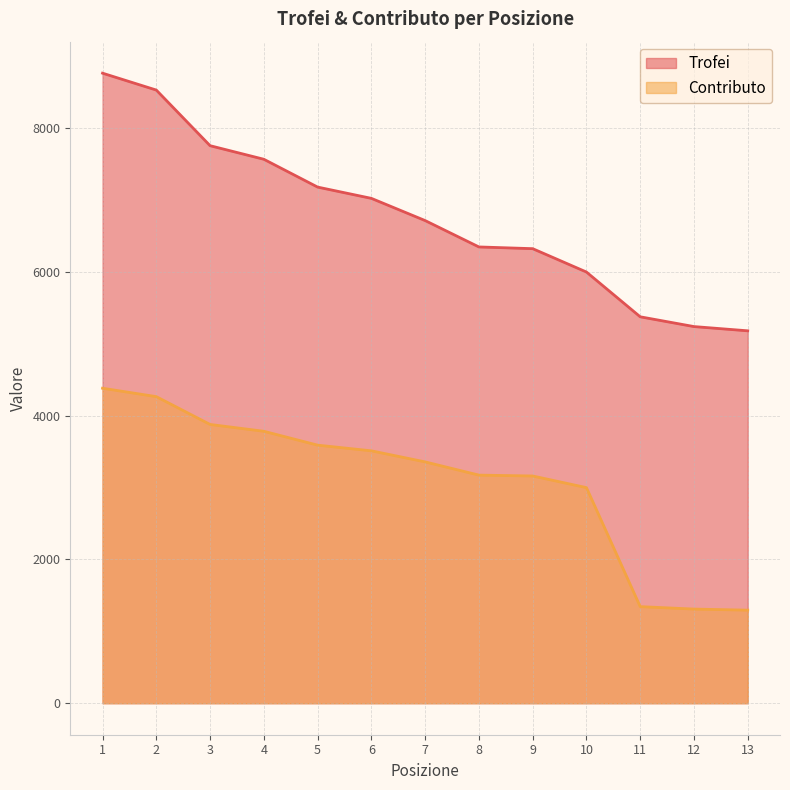

Which has a higher value, 7 or 5?

5